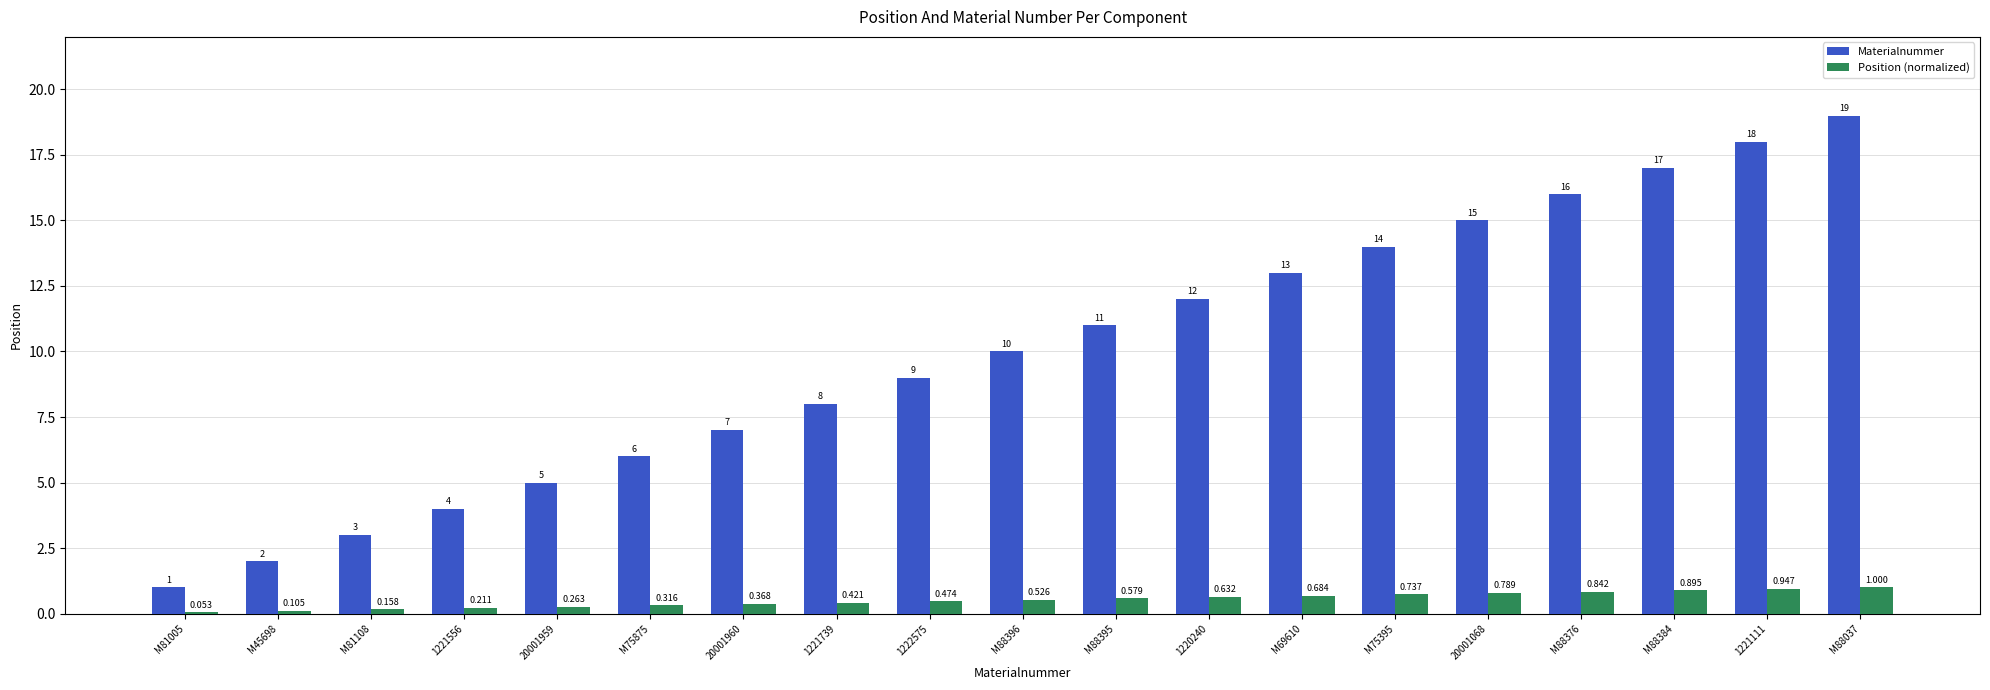

Which series has the largest total across all categories?

Materialnummer